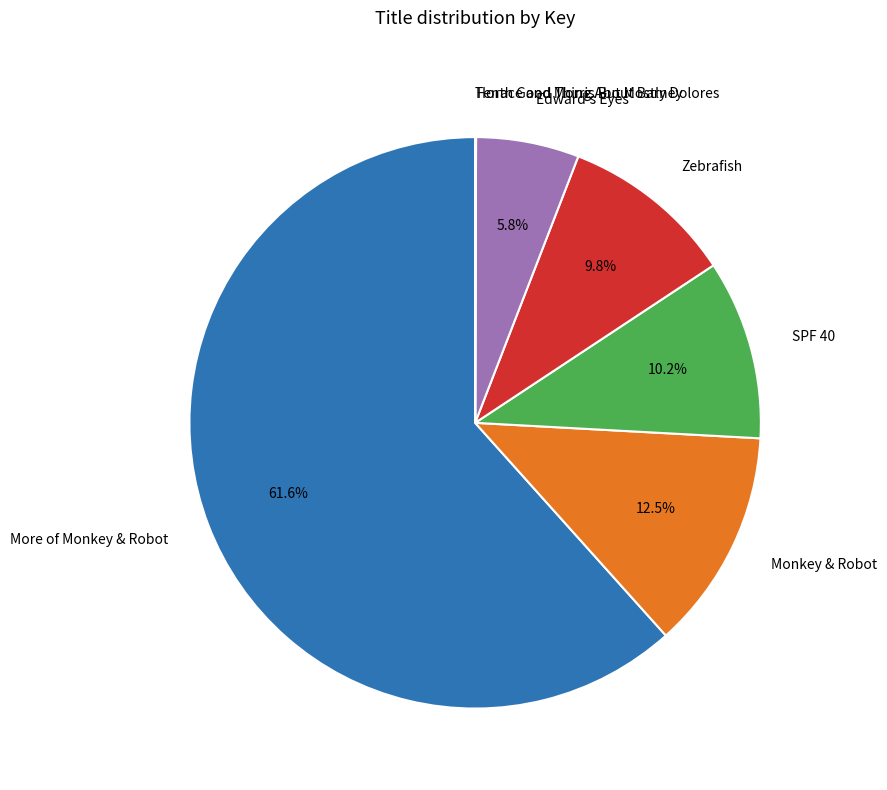

Is there a majority slice in this chart?

Yes